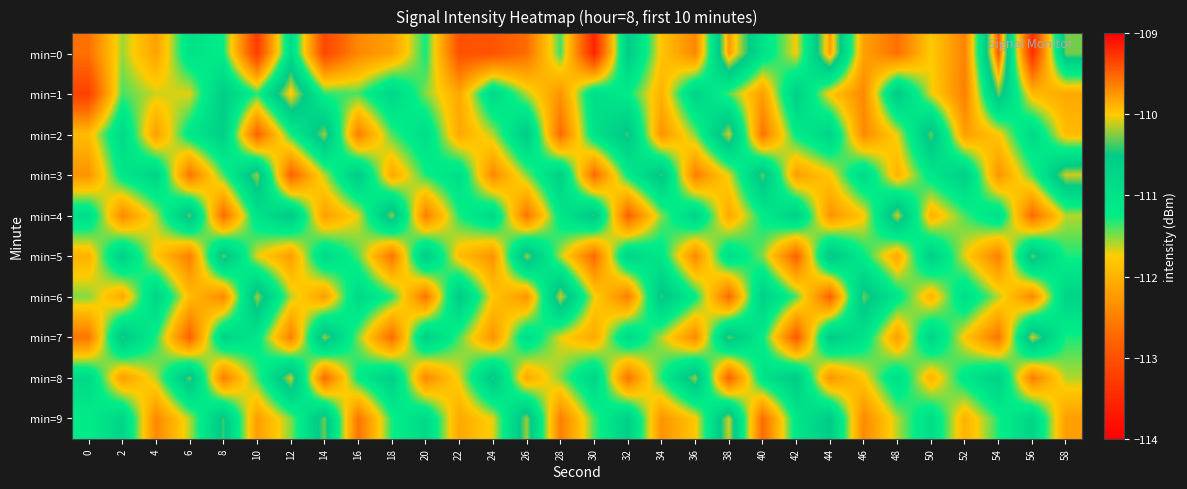

Reading left to right, list all the values displayed in this chart.

min=0: 0=-112.6	2=-111.5	4=-112.2	6=-111.0	8=-111.3	10=-113.3	12=-110.8	14=-113.1	16=-112.4	18=-112.2	20=-111.3	22=-113.0	24=-113.0	26=-112.7	28=-111.4	30=-113.5	32=-110.5	34=-111.8	36=-112.4	38=-109.8	40=-111.0	42=-111.7	44=-109.8	46=-112.2	48=-112.6	50=-111.8	52=-112.5	54=-109.4	56=-113.4	58=-110.3
min=1: 0=-113.2	2=-111.4	4=-111.6	6=-111.7	8=-110.6	10=-111.3	12=-109.9	14=-111.3	16=-111.4	18=-110.8	20=-111.5	22=-112.1	24=-110.8	26=-111.6	28=-112.3	30=-110.9	32=-111.2	34=-112.0	36=-110.7	38=-111.4	40=-112.2	42=-110.6	44=-111.8	46=-112.4	48=-110.5	50=-111.7	52=-112.5	54=-110.3	56=-111.9	58=-112.1
min=2: 0=-111.9	2=-110.8	4=-112.2	6=-111.1	8=-110.6	10=-112.8	12=-111.3	14=-110.2	16=-112.5	18=-111.4	20=-110.9	22=-112.1	24=-111.6	26=-110.5	28=-112.7	30=-111.0	32=-110.4	34=-112.3	36=-111.5	38=-110.1	40=-112.6	42=-111.2	44=-110.7	46=-112.4	48=-111.7	50=-110.3	52=-112.2	54=-111.8	56=-110.8	58=-111.9
min=3: 0=-112.3	2=-111.1	4=-110.7	6=-112.6	8=-111.4	10=-110.2	12=-112.8	14=-111.6	16=-110.5	18=-112.1	20=-111.3	22=-110.9	24=-112.4	26=-111.5	28=-110.6	30=-112.7	32=-111.2	34=-110.4	36=-112.5	38=-111.7	40=-110.3	42=-112.2	44=-111.8	46=-110.8	48=-112.0	50=-111.1	52=-110.6	54=-112.3	56=-111.4	58=-110.1
min=4: 0=-110.9	2=-112.4	4=-111.6	6=-110.3	8=-112.7	10=-111.0	12=-110.5	14=-112.2	16=-111.7	18=-110.2	20=-112.5	22=-111.3	24=-110.8	26=-112.6	28=-111.1	30=-110.4	32=-112.8	34=-111.5	36=-110.7	38=-112.1	40=-111.2	42=-110.6	44=-112.3	46=-111.8	48=-110.1	50=-112.0	52=-111.4	54=-110.9	56=-112.7	58=-111.6
min=5: 0=-112.0	2=-110.6	4=-111.8	6=-112.5	8=-110.3	10=-111.7	12=-112.2	14=-110.8	16=-111.4	18=-112.6	20=-110.5	22=-111.9	24=-112.3	26=-110.2	28=-111.6	30=-112.7	32=-110.7	34=-111.1	36=-112.4	38=-110.9	40=-111.5	42=-112.8	44=-110.4	46=-111.2	48=-112.1	50=-110.6	52=-111.7	54=-112.5	56=-110.3	58=-111.3
min=6: 0=-111.5	2=-112.1	4=-110.7	6=-111.9	8=-112.4	10=-110.2	12=-111.6	14=-112.2	16=-110.8	18=-111.3	20=-112.6	22=-110.5	24=-111.8	26=-112.3	28=-110.1	30=-111.7	32=-112.5	34=-110.4	36=-111.2	38=-112.7	40=-110.6	42=-111.4	44=-112.8	46=-110.3	48=-111.1	50=-112.0	52=-110.9	54=-111.6	56=-112.4	58=-110.7
min=7: 0=-112.6	2=-110.4	4=-111.3	6=-112.8	8=-110.7	10=-111.1	12=-112.5	14=-110.2	16=-111.5	18=-112.7	20=-110.6	22=-111.4	24=-112.3	26=-110.9	28=-111.7	30=-112.1	32=-110.8	34=-111.6	36=-112.4	38=-110.3	40=-111.2	42=-112.9	44=-110.5	46=-111.0	48=-112.2	50=-110.7	52=-111.8	54=-112.6	56=-110.1	58=-111.3
min=8: 0=-110.8	2=-112.2	4=-111.6	6=-110.3	8=-112.5	10=-111.4	12=-110.1	14=-112.7	16=-111.2	18=-110.6	20=-112.4	22=-111.7	24=-110.4	26=-112.1	28=-111.5	30=-110.7	32=-112.6	34=-111.3	36=-110.2	38=-112.8	40=-111.0	42=-110.5	44=-112.3	46=-111.8	48=-110.9	50=-112.0	52=-111.1	54=-110.6	56=-112.5	58=-111.6
min=9: 0=-111.2	2=-110.7	4=-112.4	6=-111.6	8=-110.4	10=-112.2	12=-111.5	14=-110.3	16=-112.6	18=-111.3	20=-110.8	22=-112.1	24=-111.7	26=-110.2	28=-112.5	30=-111.4	32=-110.6	34=-112.3	36=-111.8	38=-110.1	40=-112.7	42=-111.1	44=-110.5	46=-112.4	48=-111.6	50=-110.9	52=-112.0	54=-111.3	56=-110.7	58=-112.2